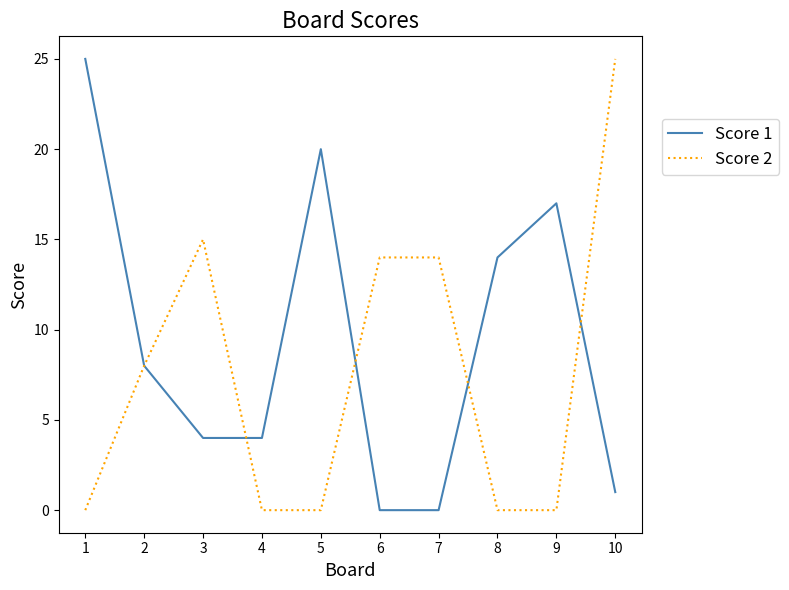

Reading left to right, what are all the values shown in this chart?

Score 1: 25	8	4	4	20	0	0	14	17	1
Score 2: 0	8	15	0	0	14	14	0	0	25